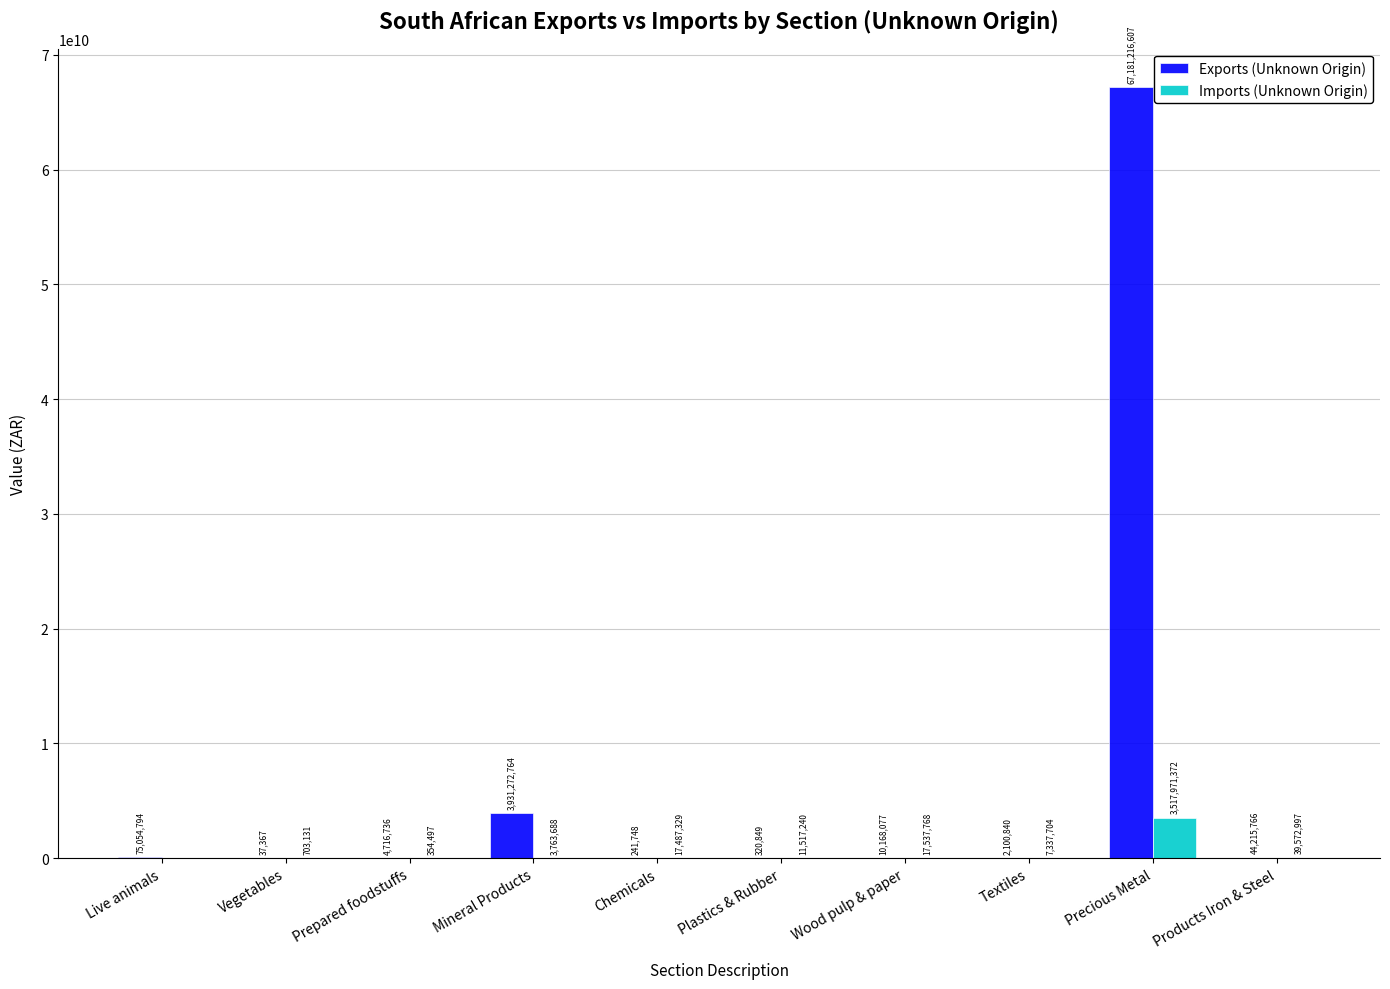

At which category is the sum across all series the highest?

Precious Metal